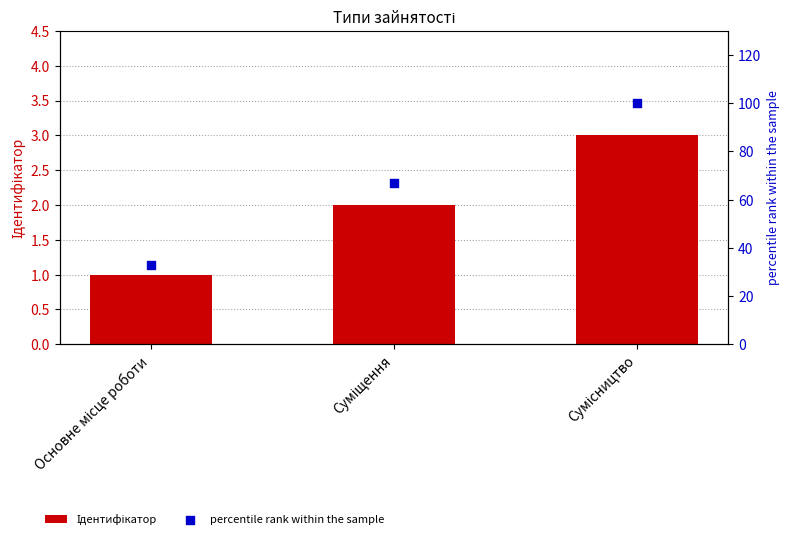

What are all the series names shown in the legend?

Ідентифікатор, percentile rank within the sample